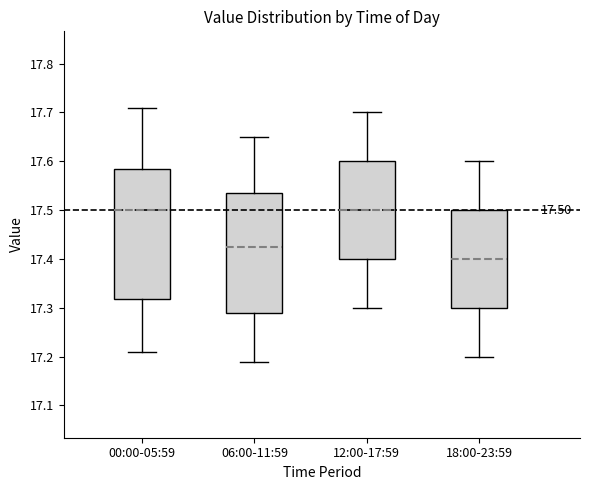

Which box has the lowest median line?

18:00-23:59